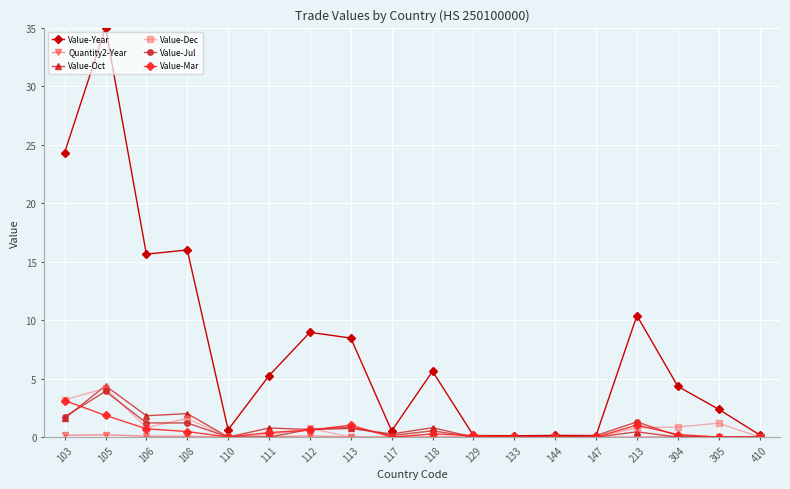

What is the maximum value for Value-Year?

35.0